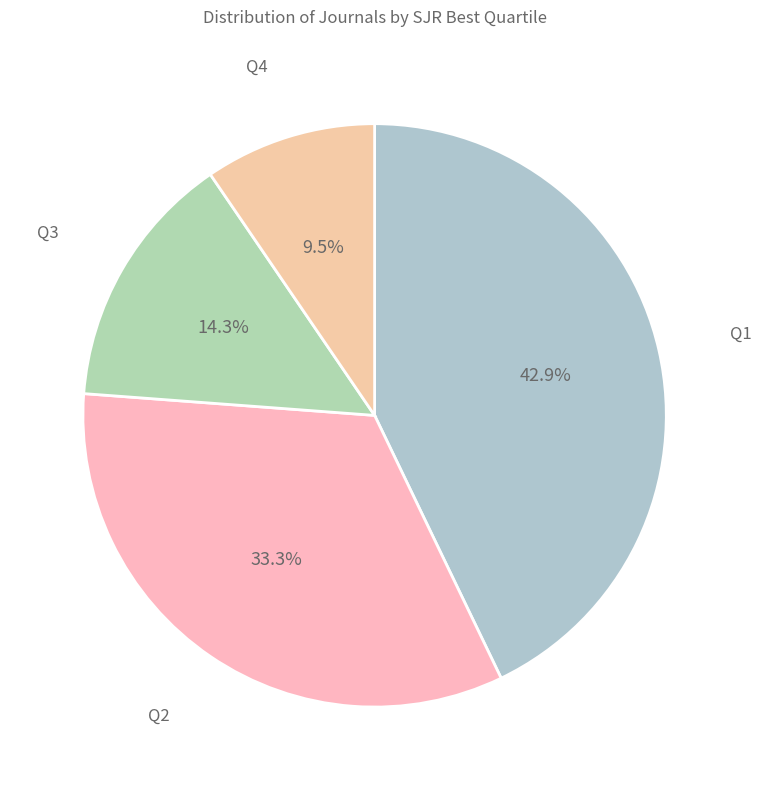

Which has a higher value, Q4 or Q1?

Q1